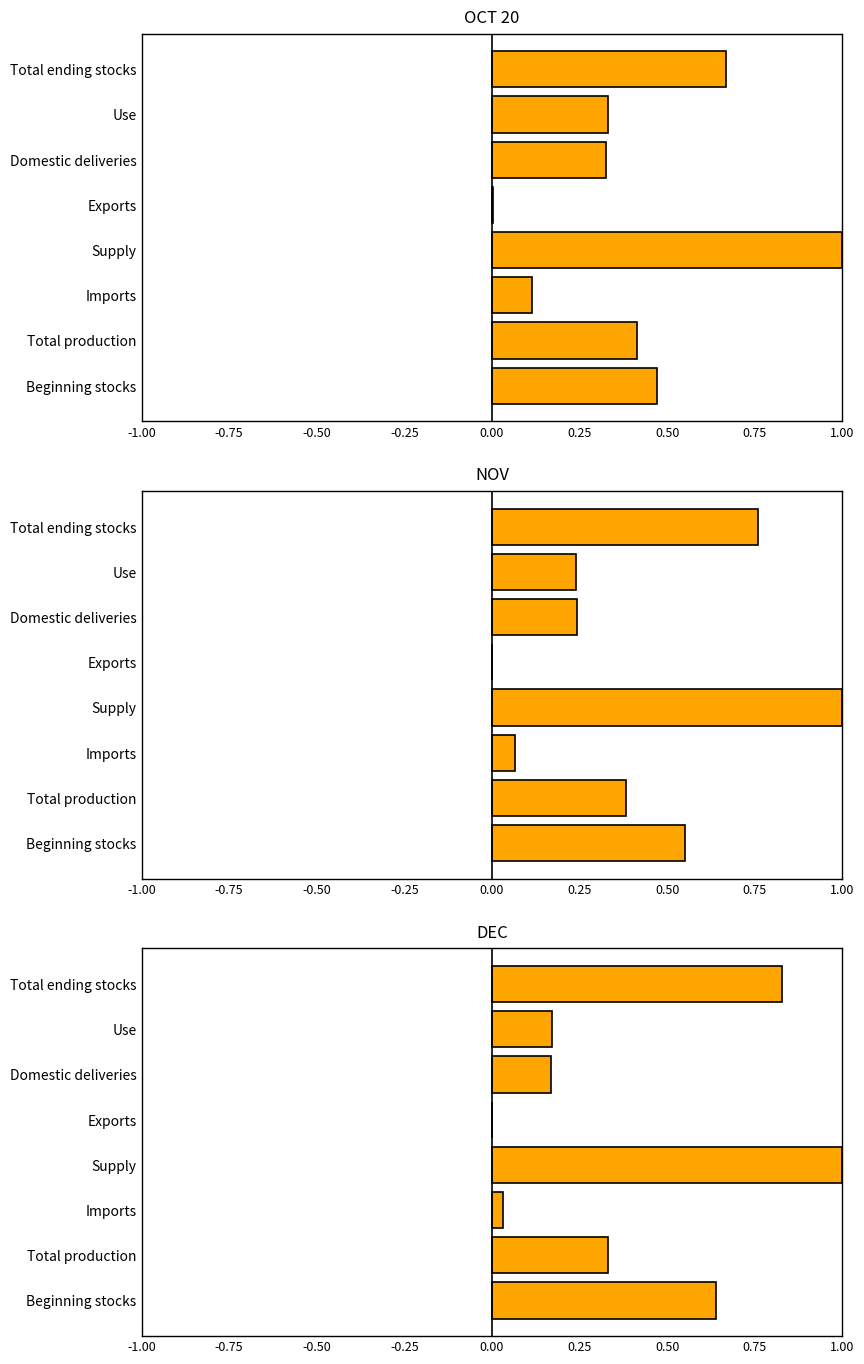

Reading left to right, what are all the values shown in this chart?

OCT 20: 0.5	0.4	0.1	1.0	0.0	0.3	0.3	0.7
NOV: 0.6	0.4	0.1	1.0	0.0	0.2	0.2	0.8
DEC: 0.6	0.3	0.0	1.0	0.0	0.2	0.2	0.8